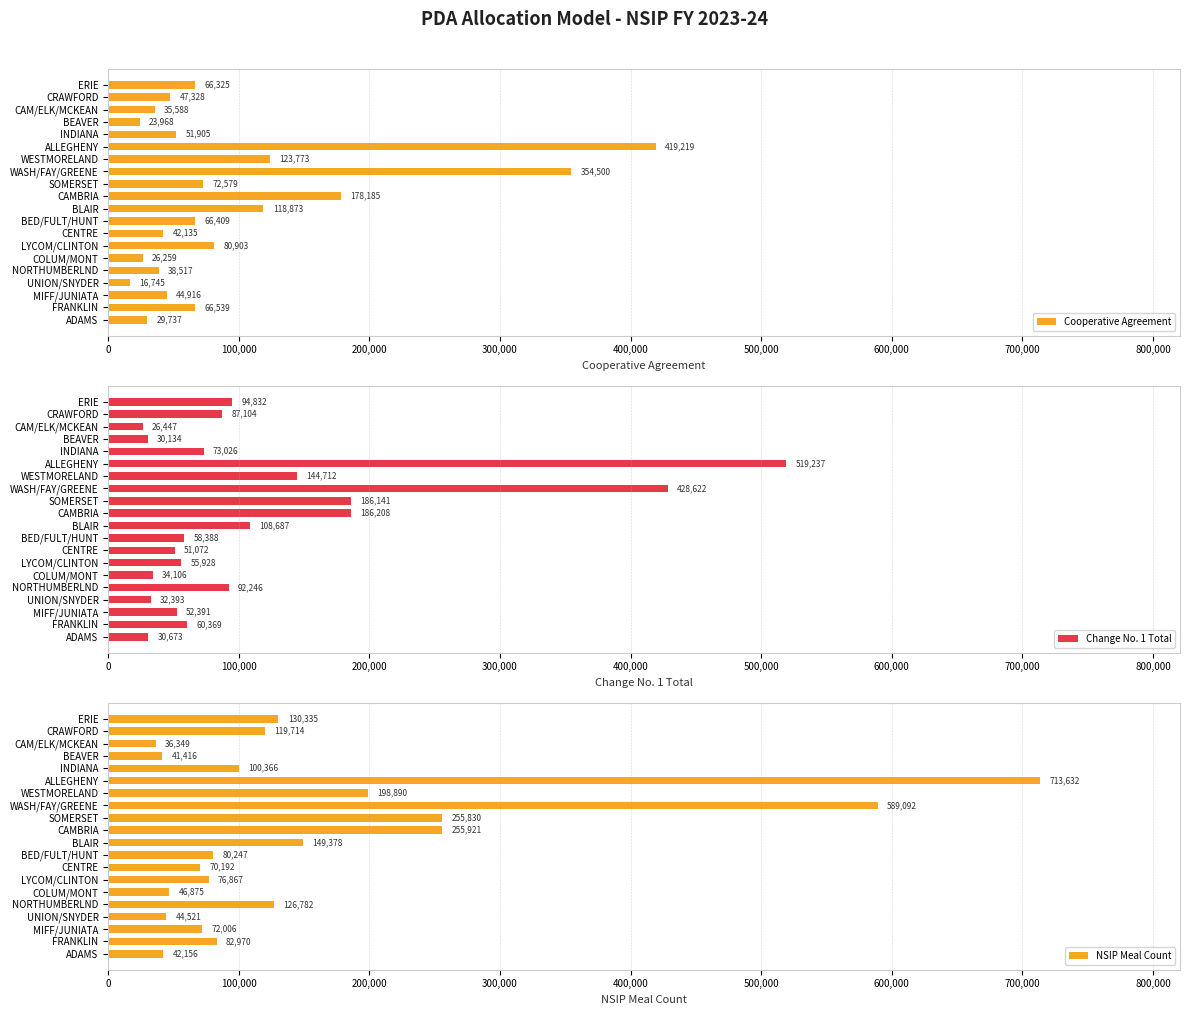

Is it true that Change No. 1 Total equals 30134 at BEAVER?

True